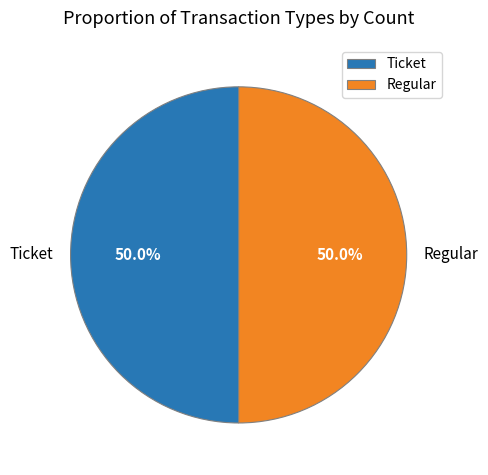

Approximately how many times larger is the value at Ticket compared to Regular?

1.0